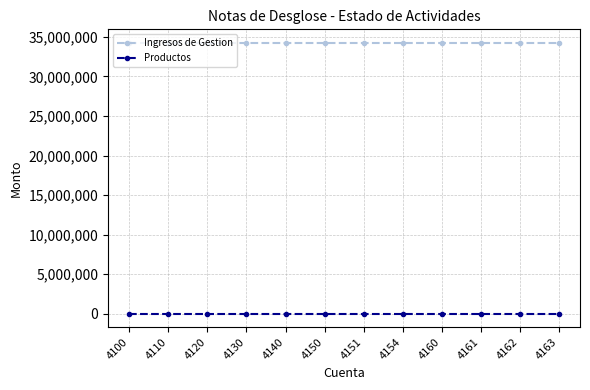

What is the greatest value displayed?

34228115.5